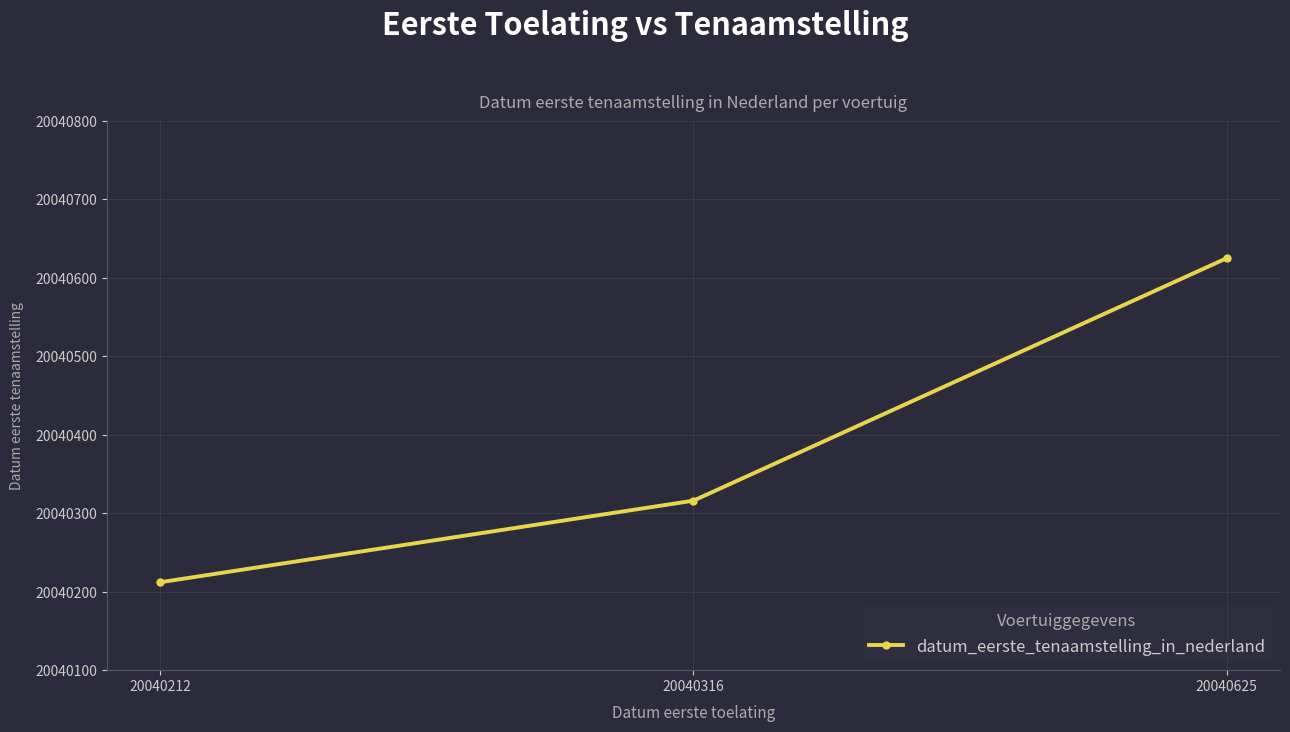

Between 20040625 and 20040316, which is larger?

20040625